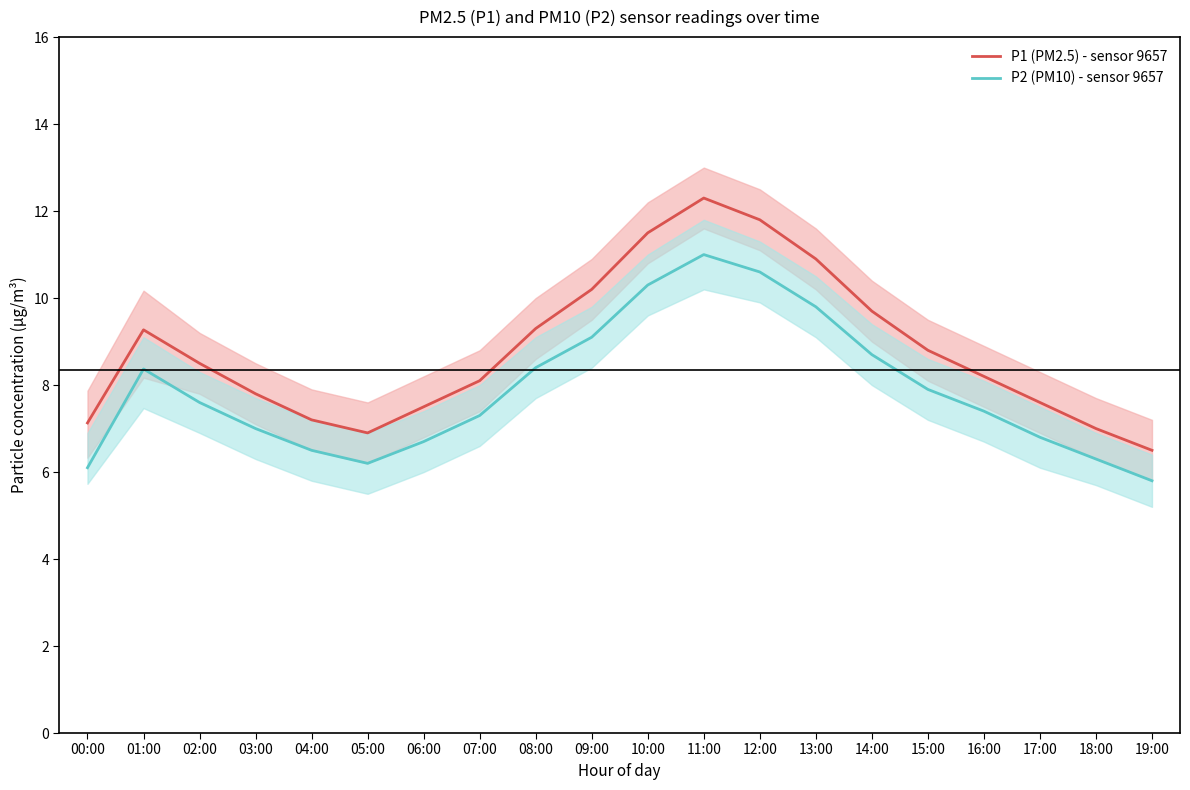

List the labels in order of P1 (PM2.5) - sensor 9657 value, largest first.

11:00, 12:00, 10:00, 13:00, 09:00, 14:00, 08:00, 01:00, 15:00, 02:00, 16:00, 07:00, 03:00, 17:00, 06:00, 04:00, 00:00, 18:00, 05:00, 19:00